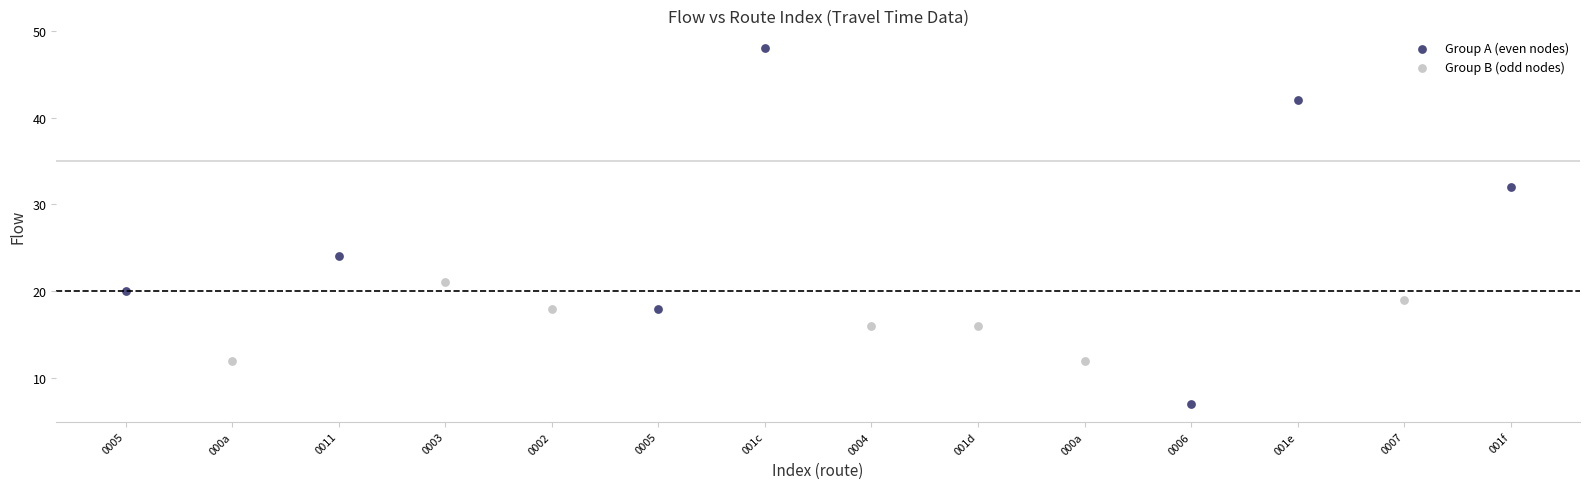

Which series has the widest spread of Y values?

Group B (odd nodes)